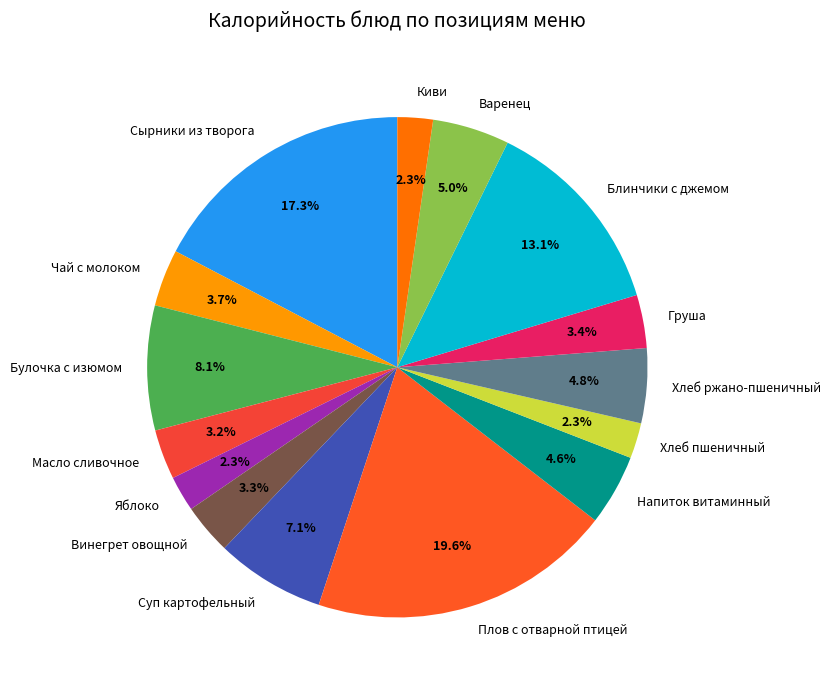

Which slice is the largest?

Плов с отварной птицей